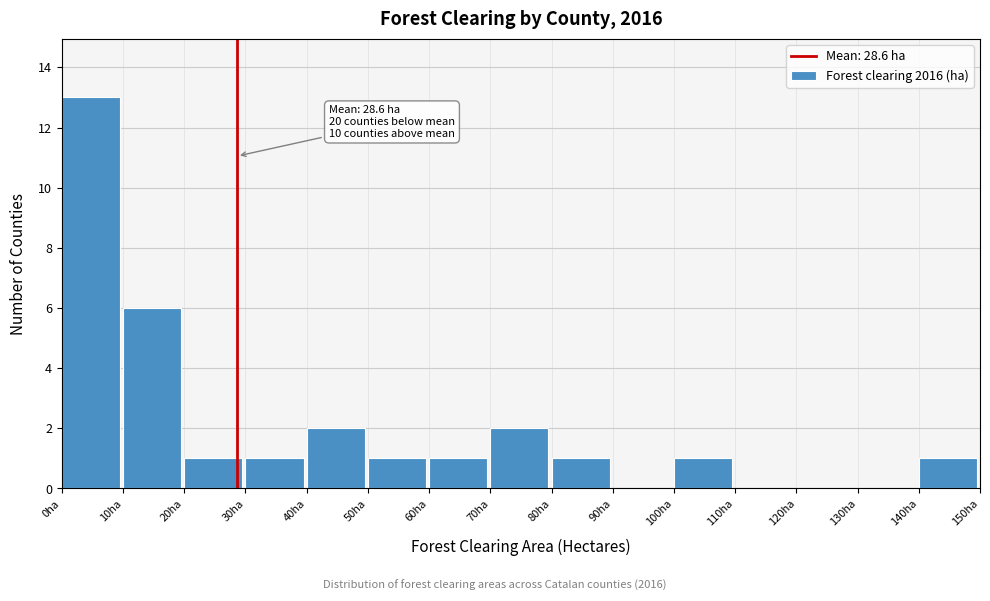

Which range on the x-axis has the tallest bar?

0 to 10